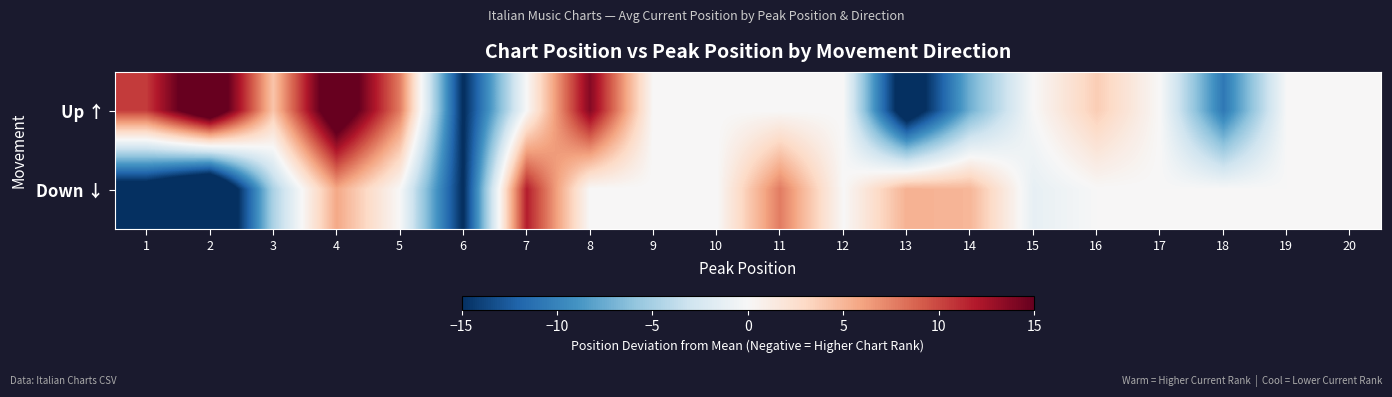

How many distinct data groups are displayed?

2